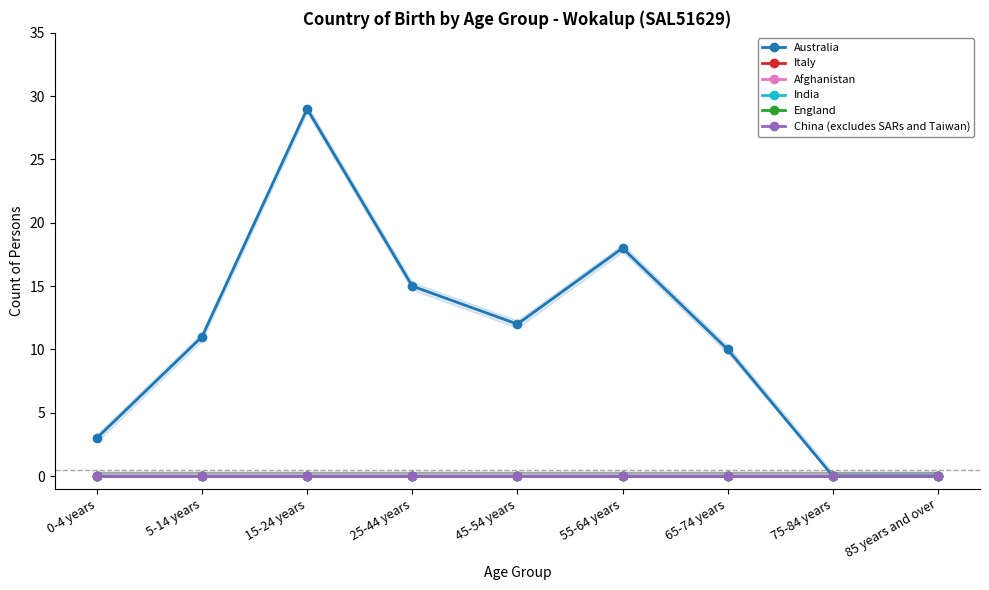

The Italy series shows 0 at 0-4 years. True or false?

True